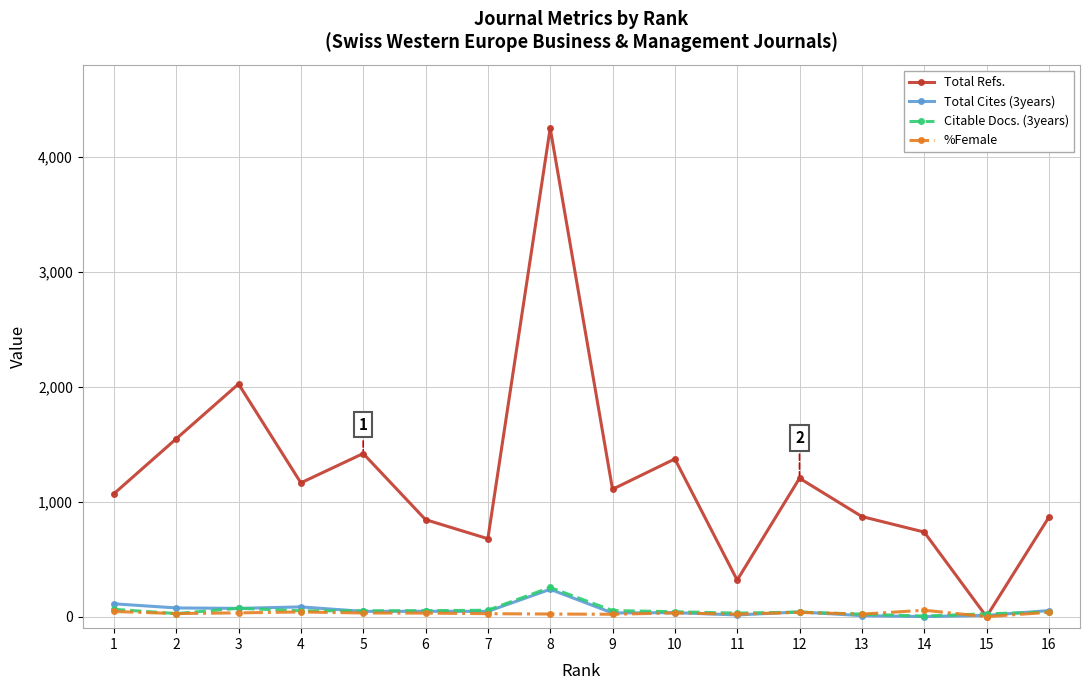

Which series has the widest spread of values?

Total Refs.